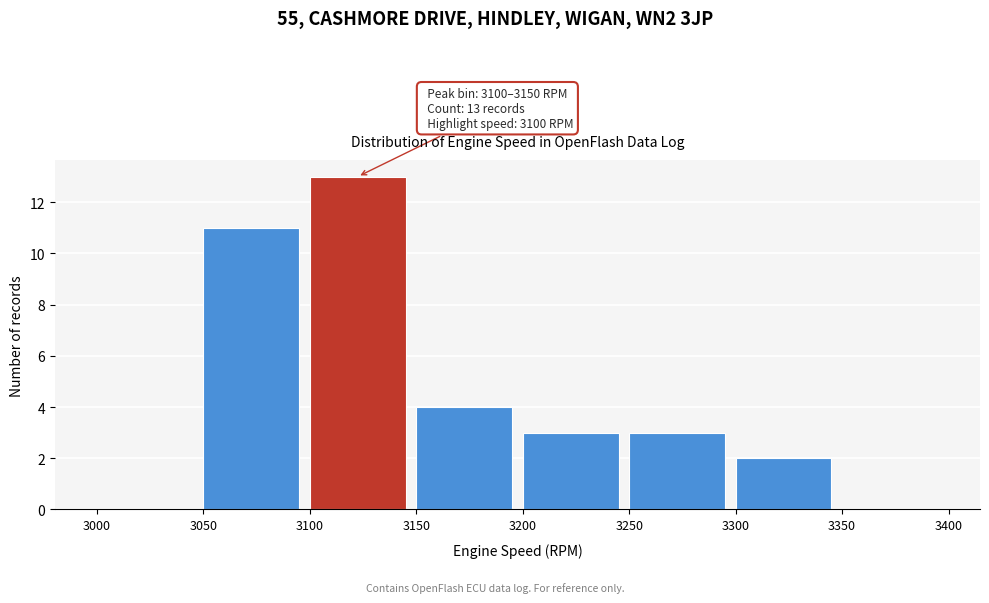

Which range on the x-axis has the tallest bar?

3100 to 3150